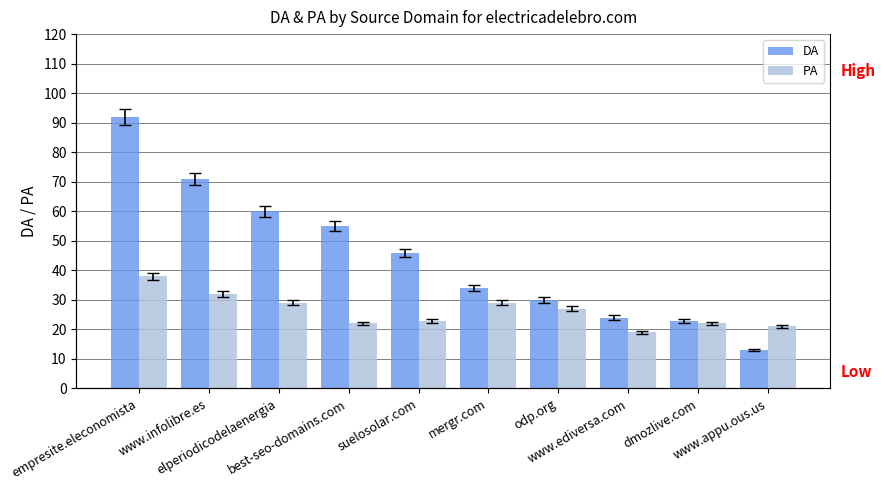

Which series has the largest total across all categories?

DA